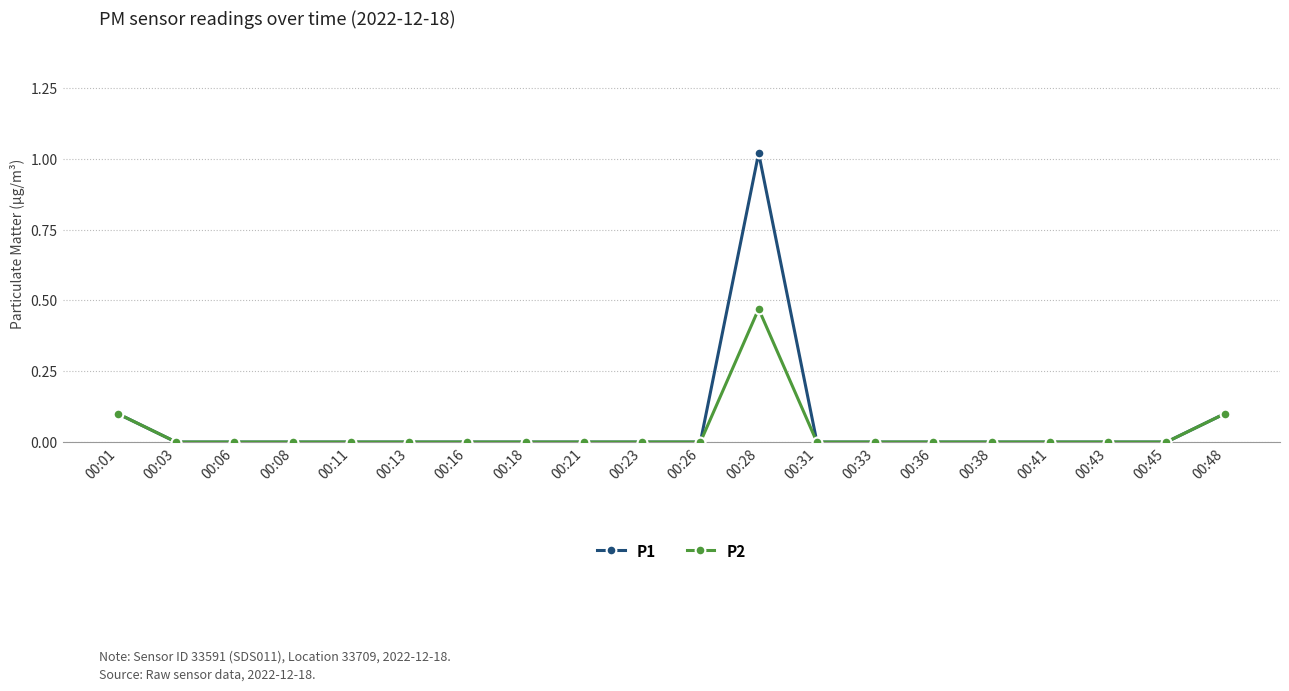

True or false: P1 has more than 0 points higher than both neighbors.

True